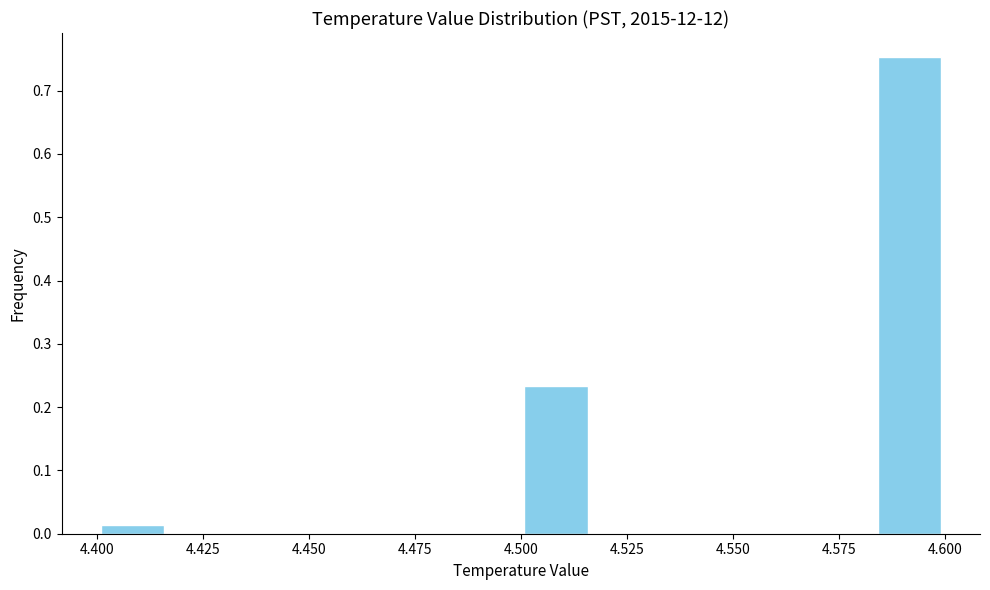

Around what value on the x-axis is the tallest bar? Give the approximate position of its centre, as read against the axis.

4.590